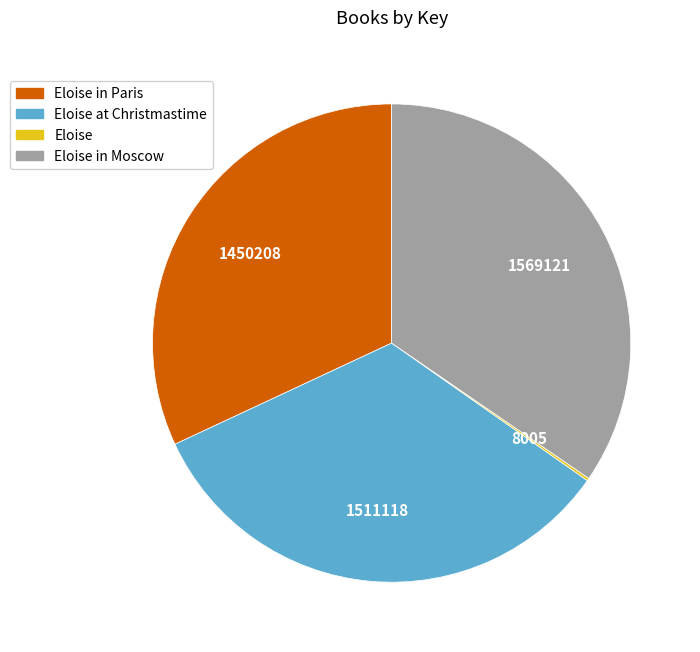

Does any single category account for the majority?

No